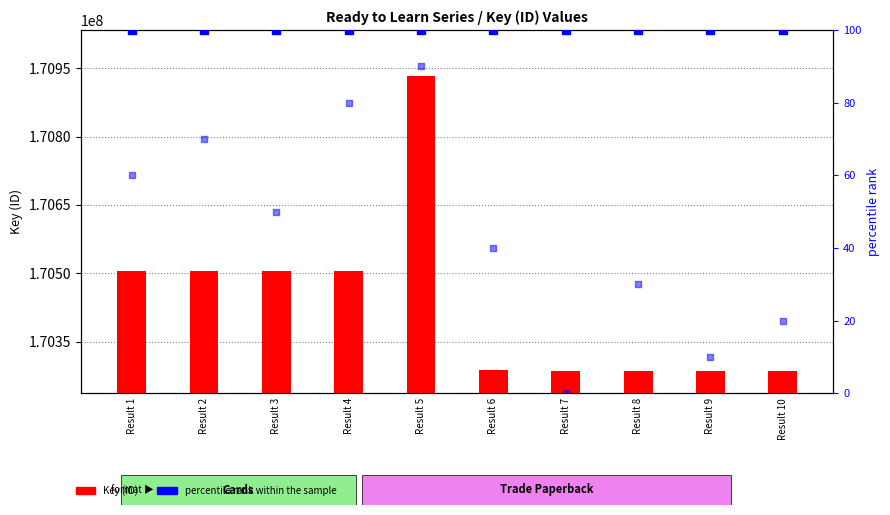

Which series has the largest total across all categories?

Key (ID)